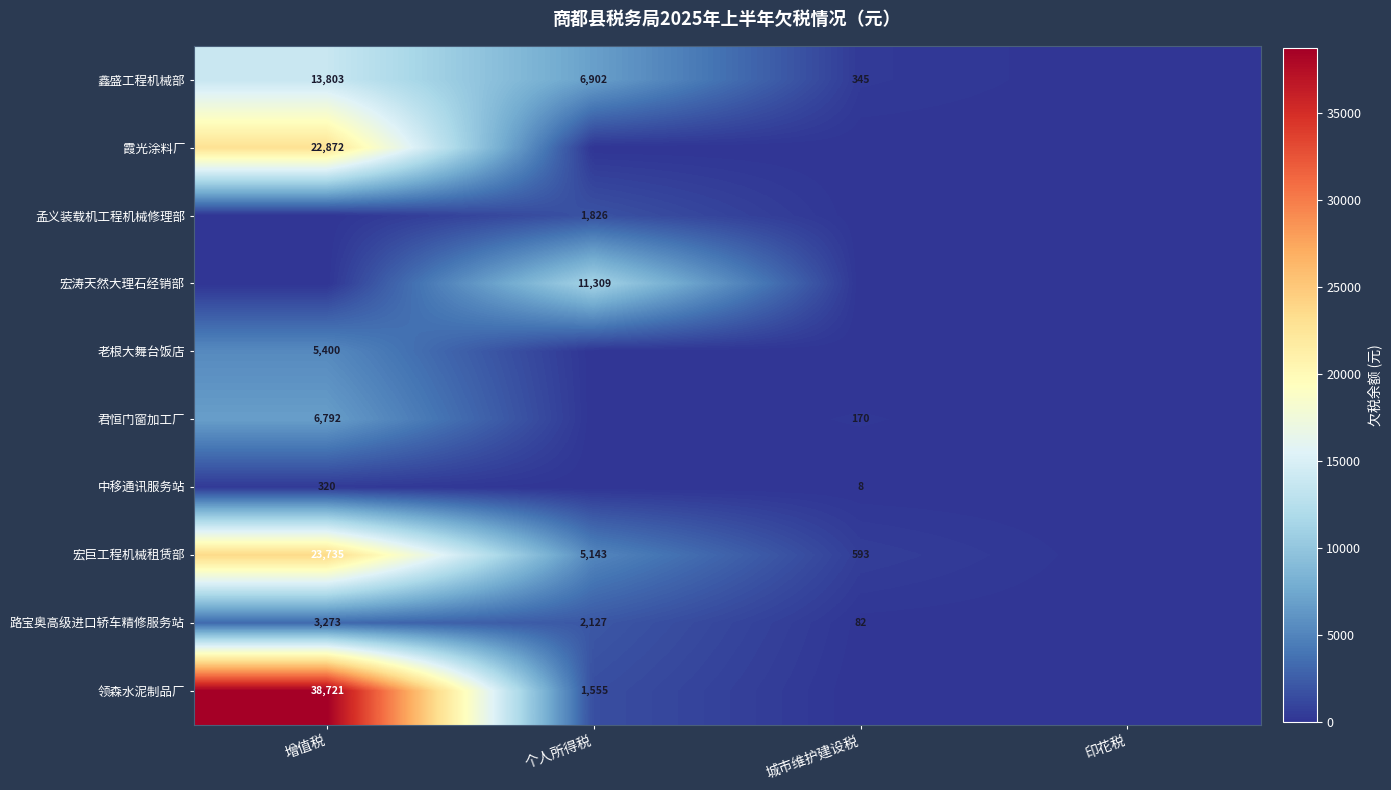

The value of 中移通讯服务站 at 增值税 is 188.4. True or false?

False